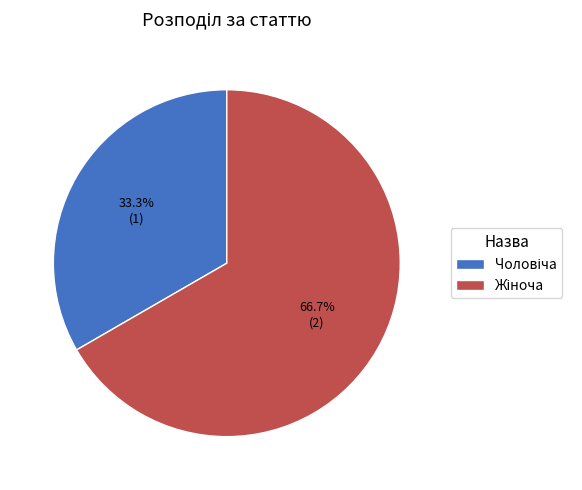

Is there a majority slice in this chart?

Yes